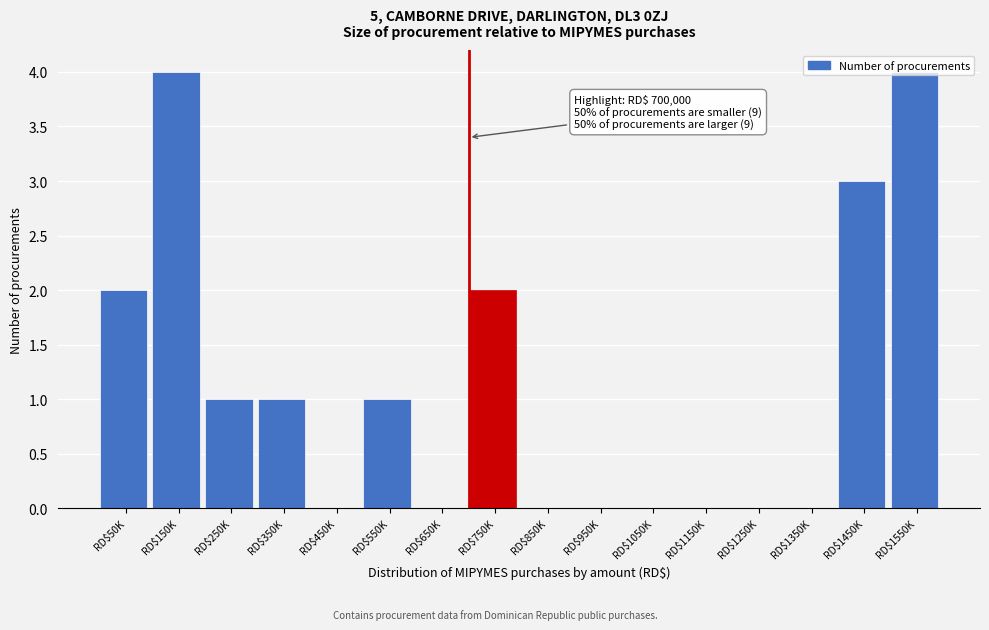

What is the maximum value shown in the chart?

4